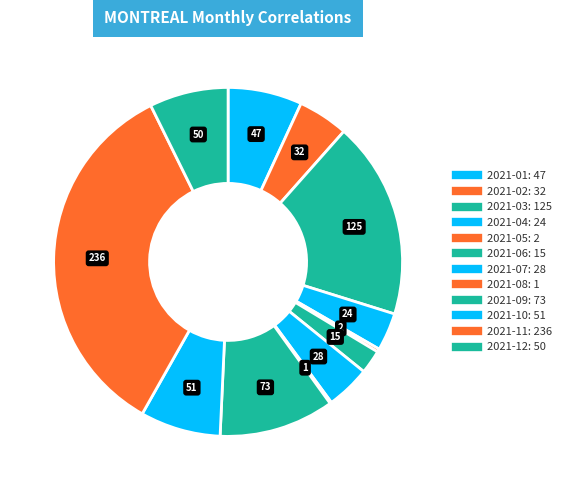

Count the number of slices in the pie.

12